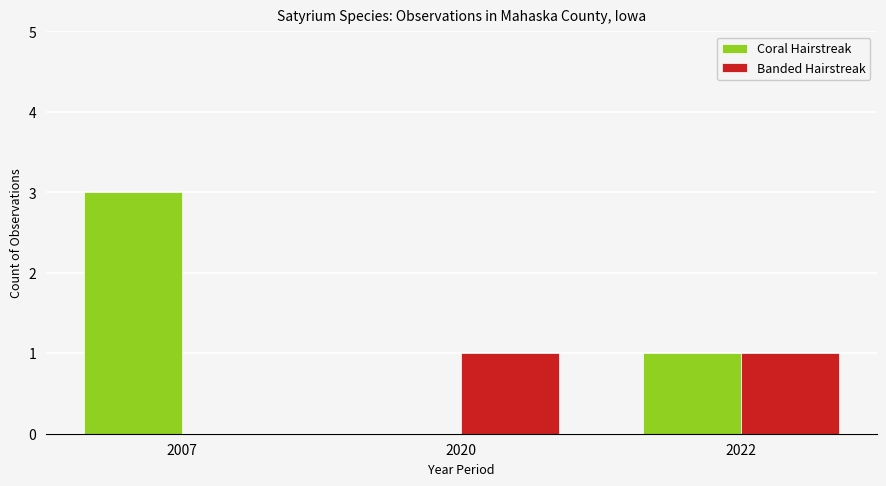

How many groups of bars are there?

3